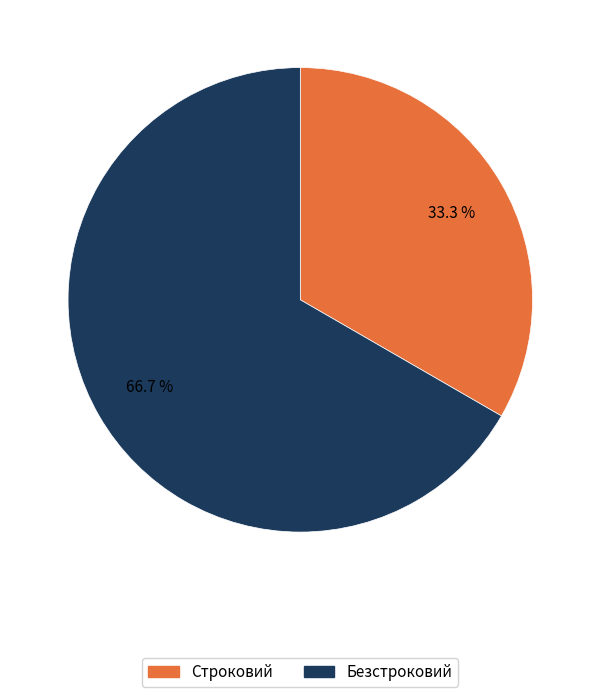

How many slices are in this pie chart?

2